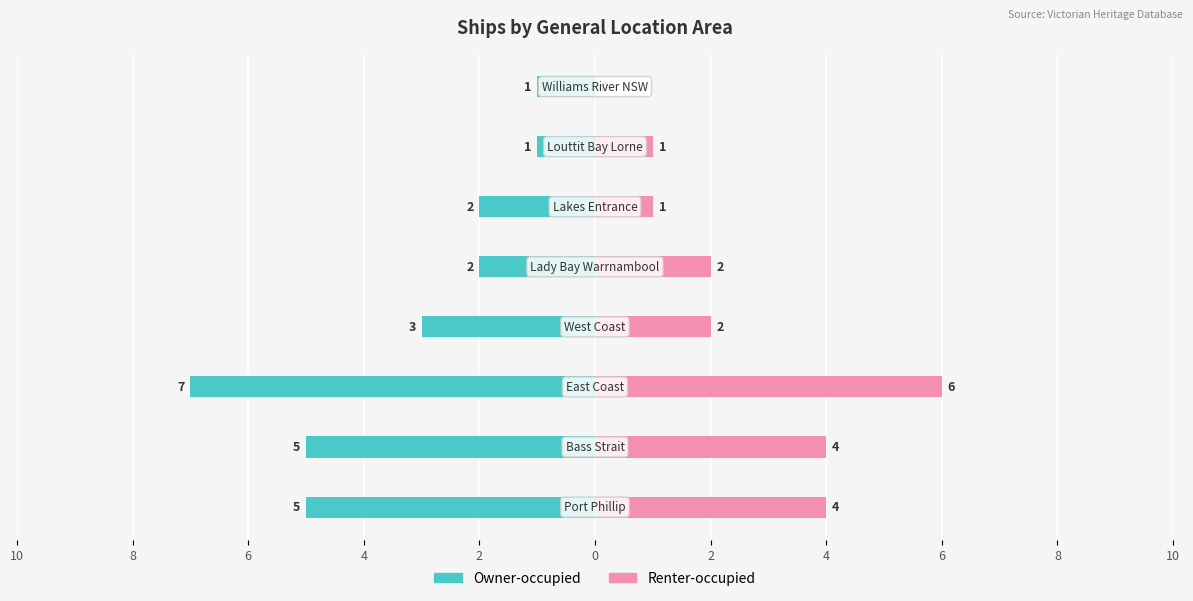

What are all the series names shown in the legend?

Owner-occupied, Renter-occupied